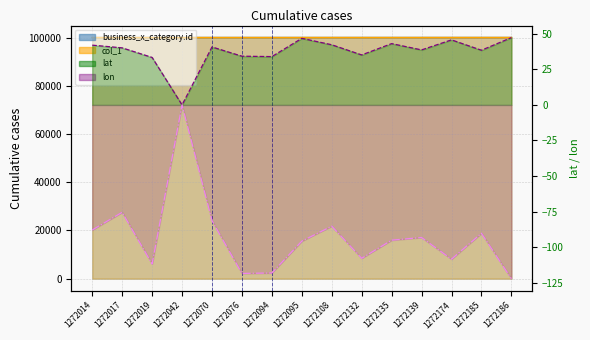

Does the chart have visible grid lines?

Yes